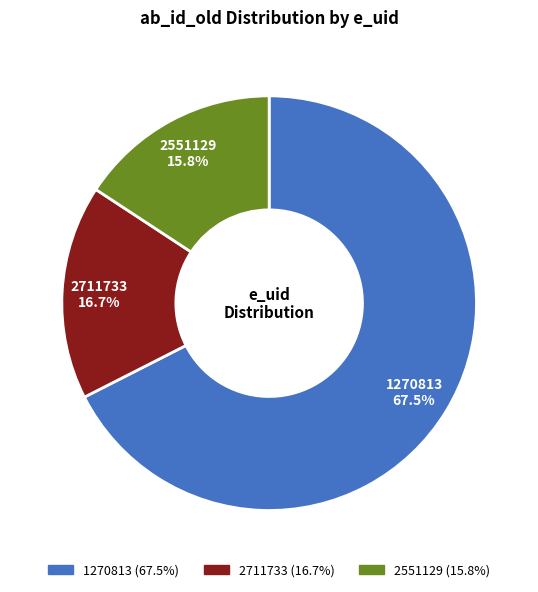

What percentage is the 2551129 slice, to the nearest percent?

16%